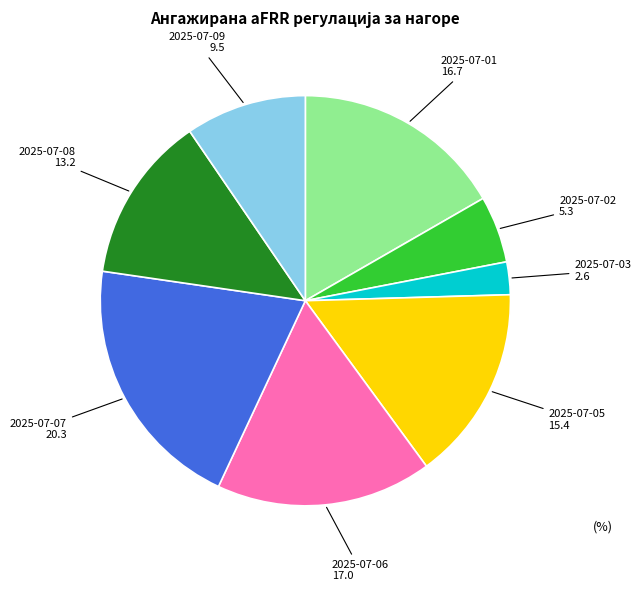

Is there a majority slice in this chart?

No